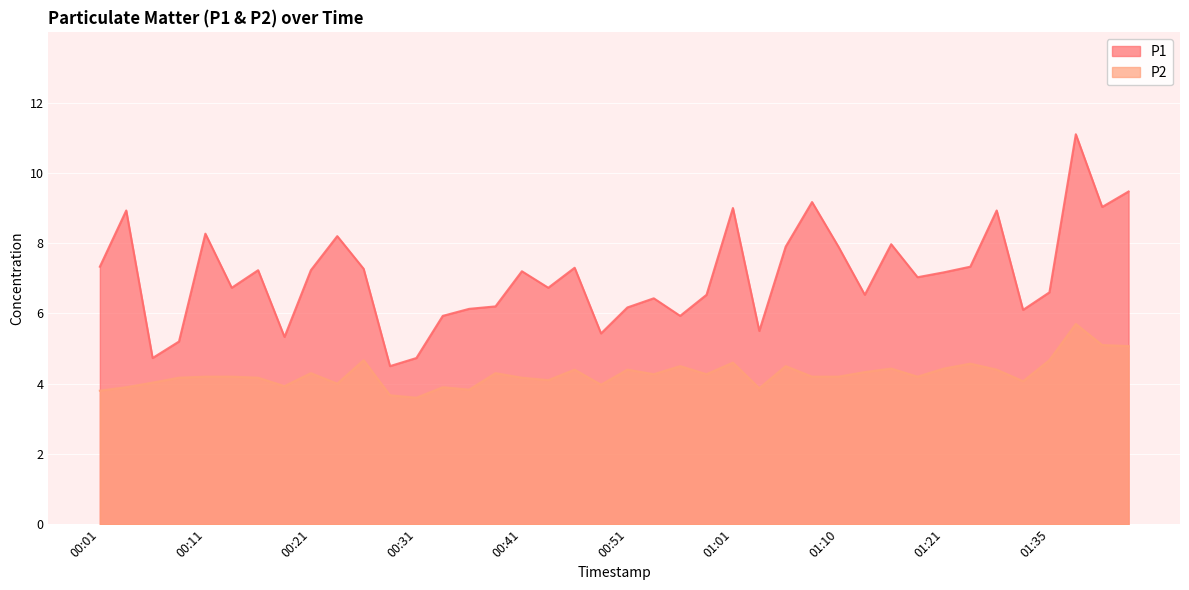

In P1, how many points are higher than both neighbors (excluding endpoints)?

12